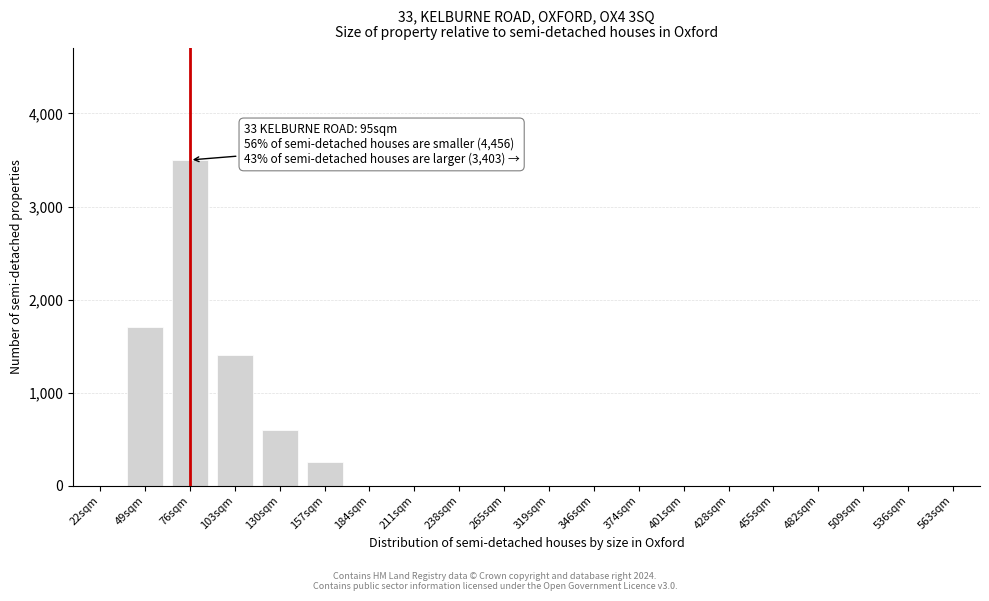

Reading left to right, extract all data points from this chart.

22sqm=0	49sqm=1700	76sqm=3500	103sqm=1400	130sqm=600	157sqm=250	184sqm=0	211sqm=0	238sqm=0	265sqm=0	319sqm=0	346sqm=0	374sqm=0	401sqm=0	428sqm=0	455sqm=0	482sqm=0	509sqm=0	536sqm=0	563sqm=0